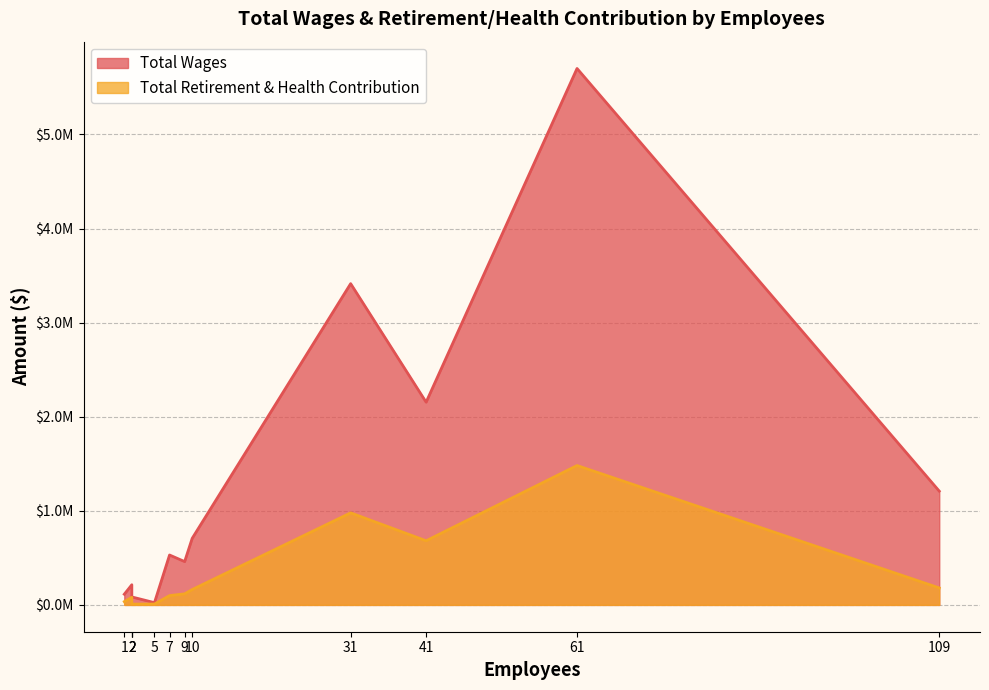

What is the difference between the Total Wages values at 10 and 7?

177055